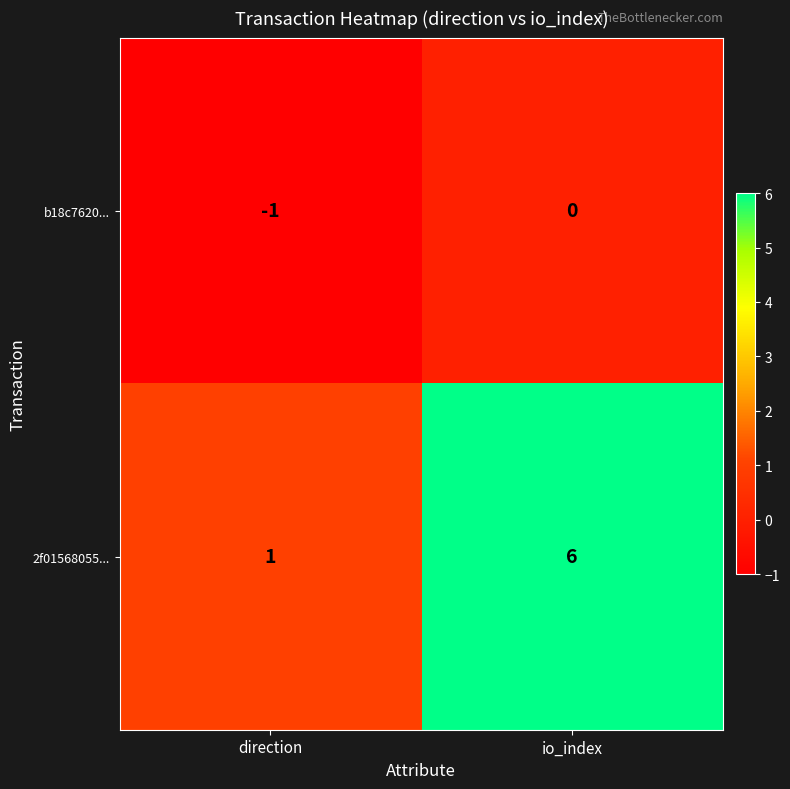

Reading left to right, list all the values displayed in this chart.

b18c7620...: direction=-1	io_index=0
2f01568055...: direction=1	io_index=6